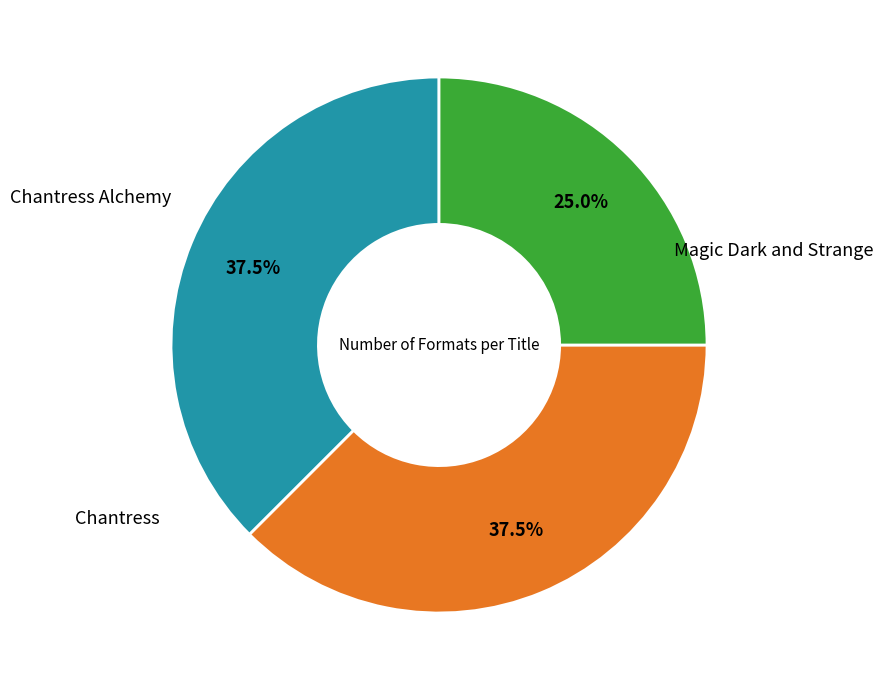

The Chantress slice represents 25% of the pie. True or false?

True